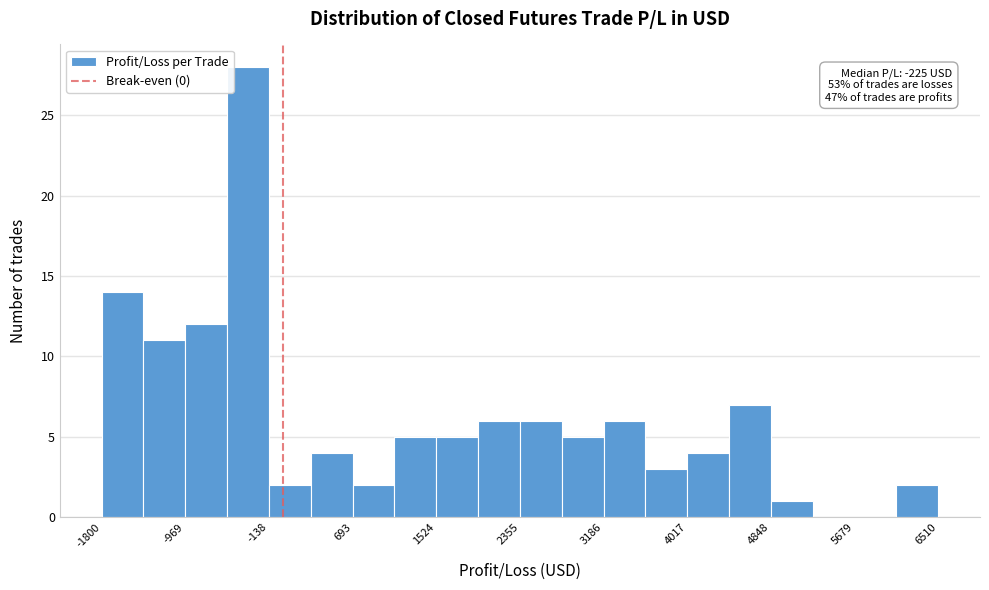

Which range on the x-axis has the tallest bar?

-600 to -100